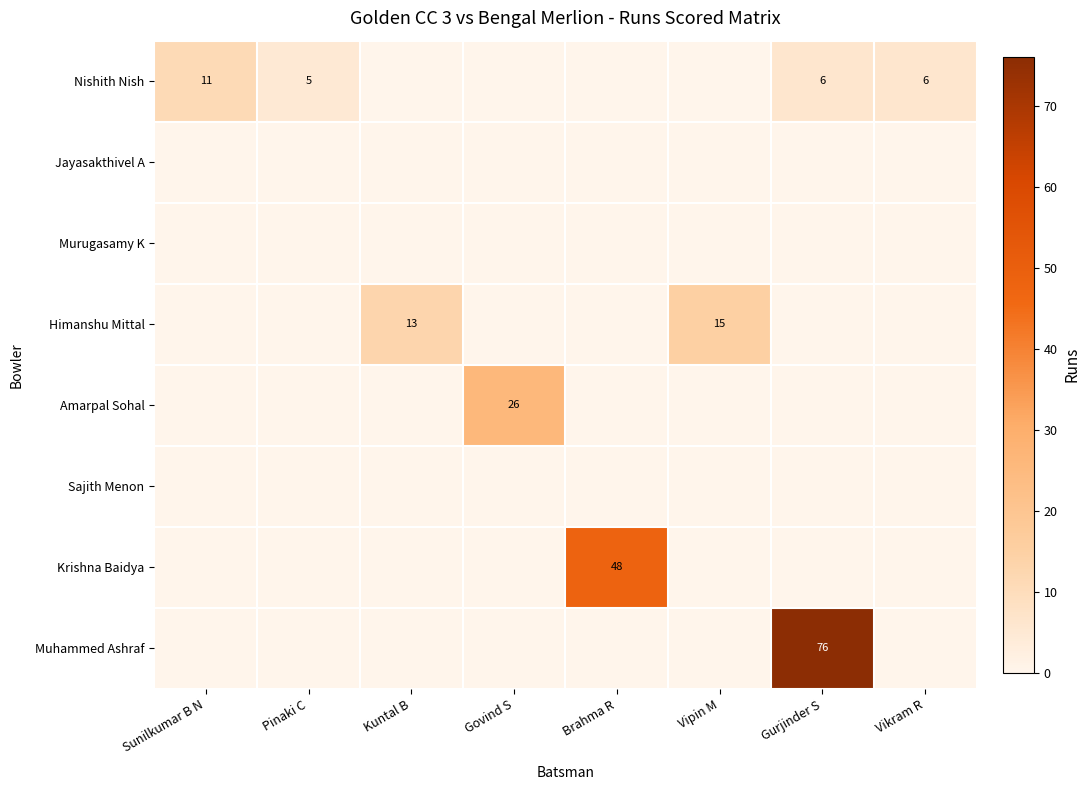

True or false: Nishith Nish has a value of 11 at Sunilkumar B N.

True